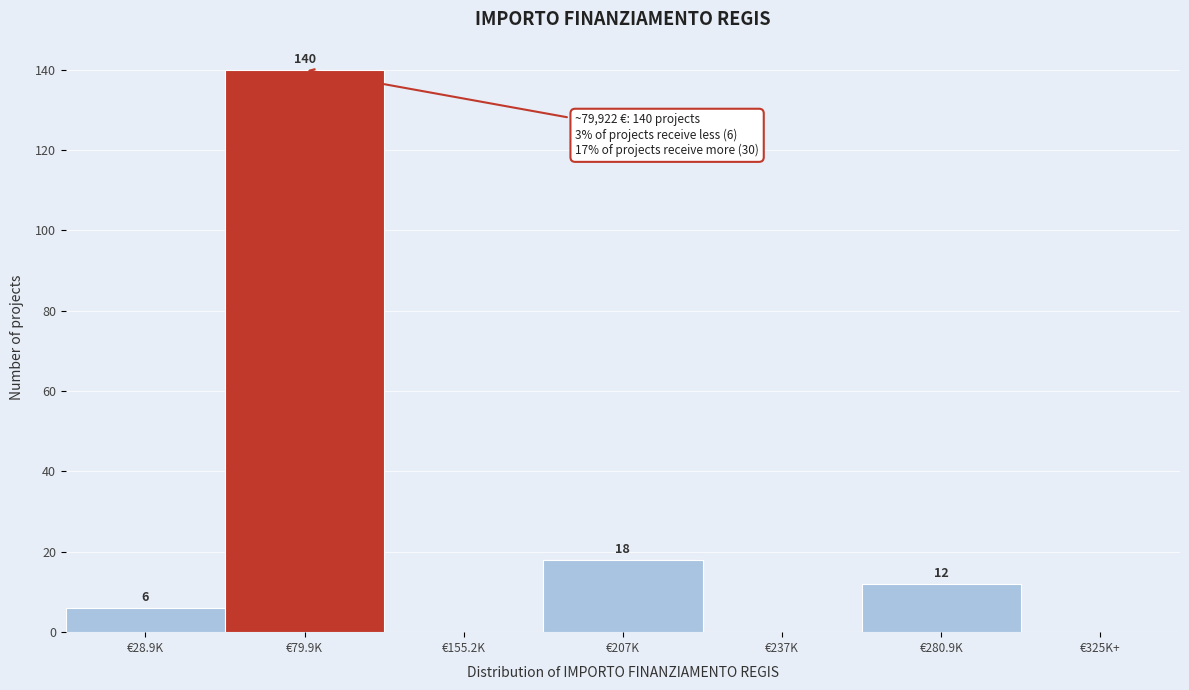

Reading right to left, extract all data points from this chart.

€325K+=0	€280.9K=12	€237K=0	€207K=18	€155.2K=0	€79.9K=140	€28.9K=6